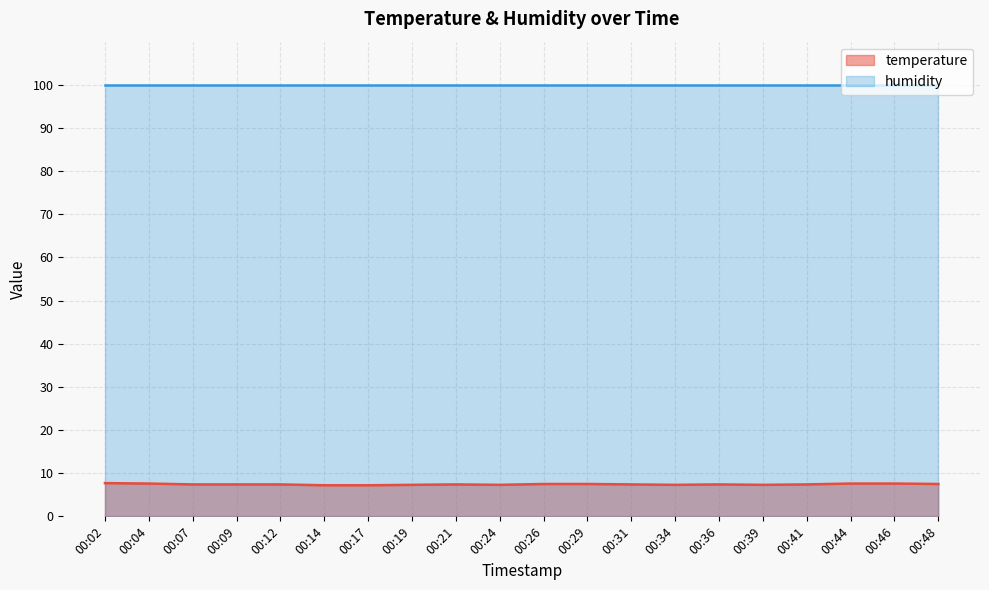

Reading right to left, extract all data points from this chart.

00:48=7.5	00:46=7.6	00:44=7.6	00:41=7.4	00:39=7.3	00:36=7.4	00:34=7.3	00:31=7.4	00:29=7.5	00:26=7.5	00:24=7.3	00:21=7.4	00:19=7.3	00:17=7.2	00:14=7.2	00:12=7.4	00:09=7.4	00:07=7.4	00:04=7.6	00:02=7.7